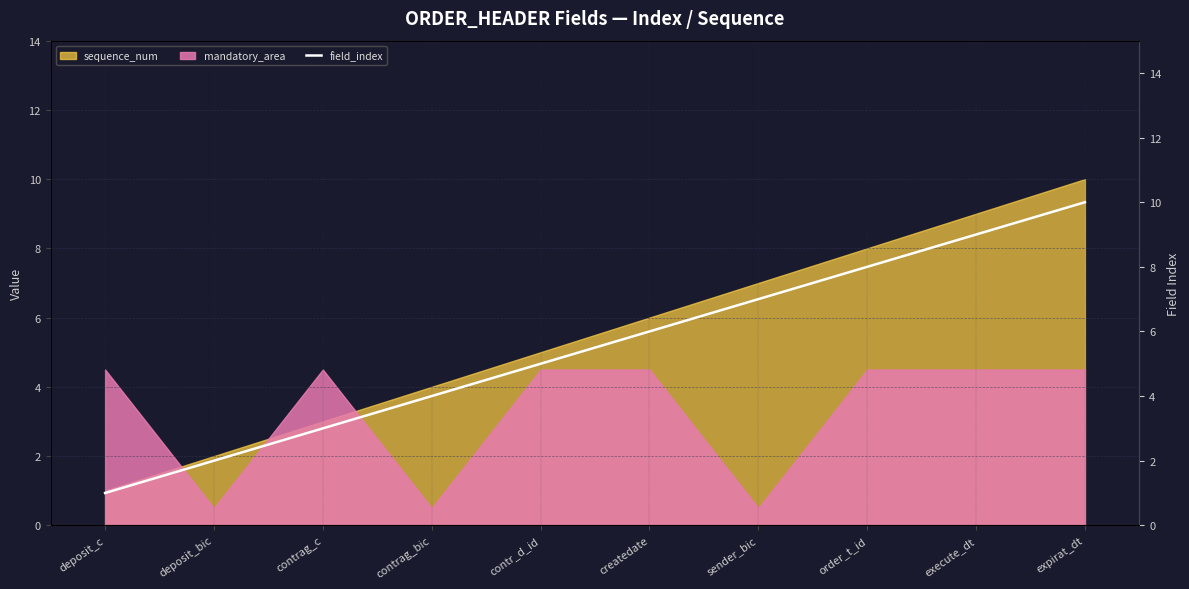

What is the average value?

6